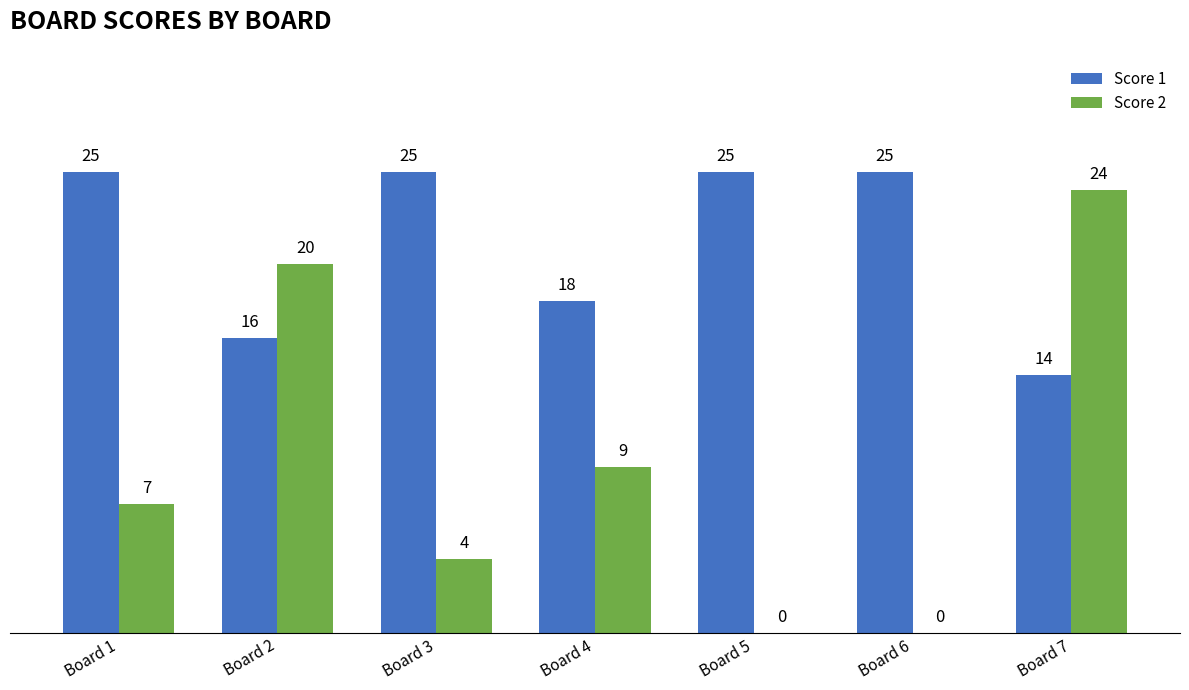

What is the total value across all series at Board 4?

27